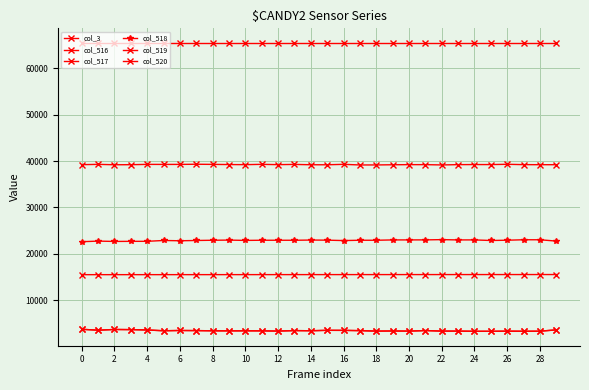

Which series has the largest total across all categories?

col_520